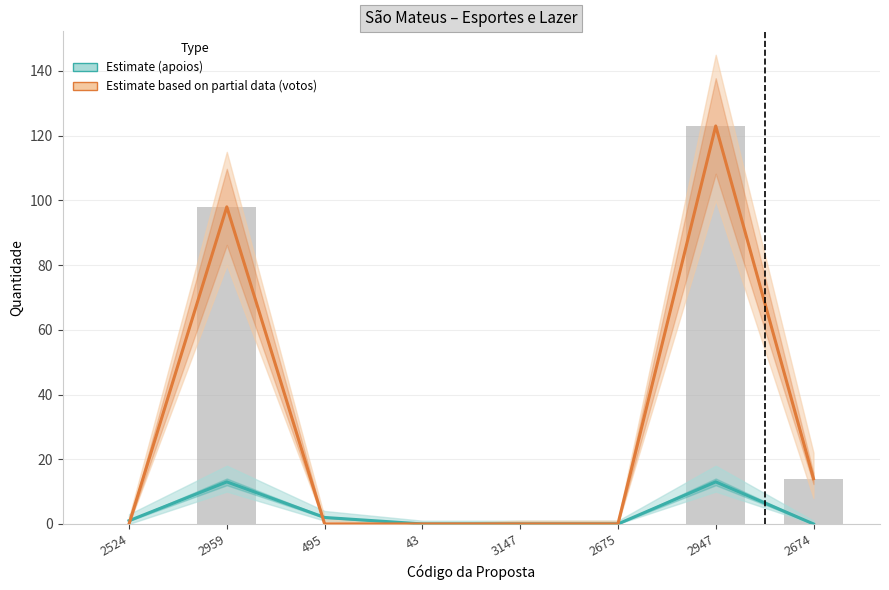

What is the difference between the maximum and minimum values in the Quantidade de apoios (Estimate) series?

13